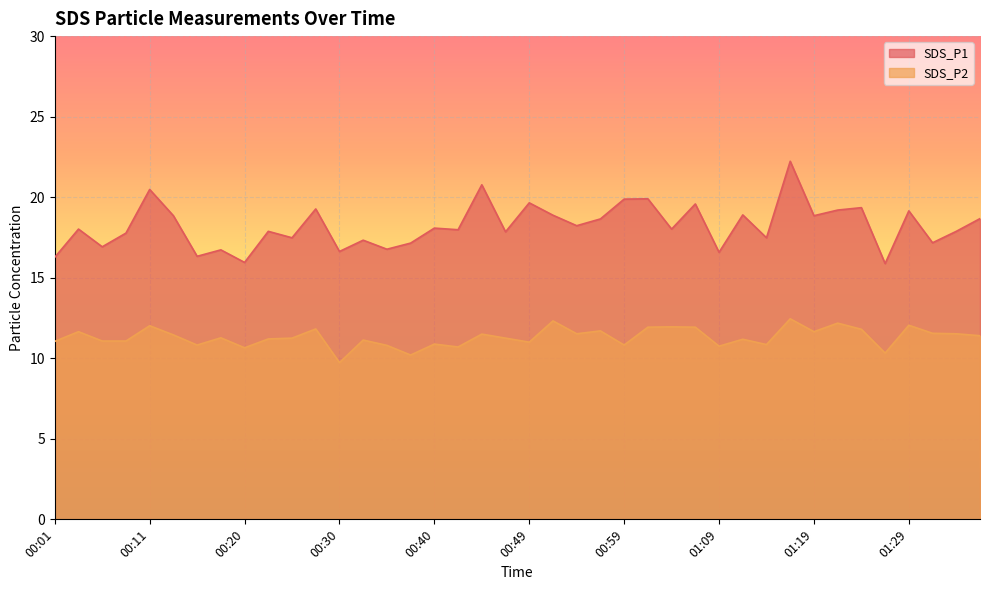

Reading left to right, list all the values displayed in this chart.

SDS_P1: 16.3	18.0	16.9	17.8	20.5	18.9	16.3	16.7	15.9	17.9	17.5	19.3	16.6	17.3	16.8	17.1	18.1	18.0	20.8	17.9	19.6	18.9	18.2	18.6	19.9	19.9	18.0	19.6	16.6	18.9	17.5	22.2	18.9	19.2	19.4	15.9	19.1	17.2	17.9	18.7
SDS_P2: 11.1	11.7	11.1	11.1	12.0	11.4	10.8	11.3	10.7	11.2	11.2	11.8	9.7	11.1	10.8	10.2	10.9	10.7	11.5	11.2	11.0	12.3	11.5	11.7	10.8	11.9	11.9	11.9	10.8	11.2	10.8	12.4	11.7	12.2	11.8	10.3	12.1	11.6	11.5	11.4